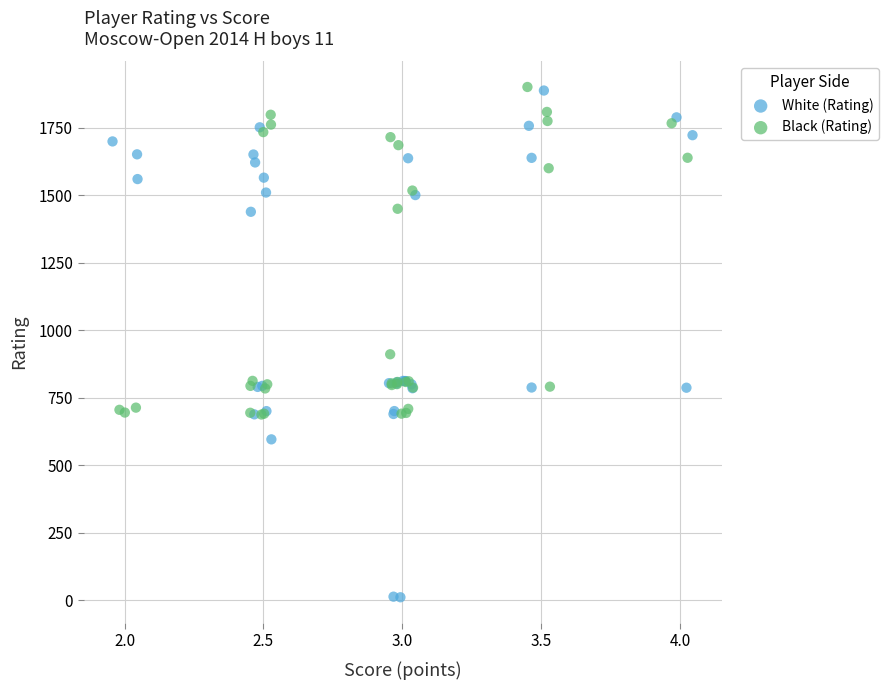

Which series contains the lowest Y value?

White (Rating)